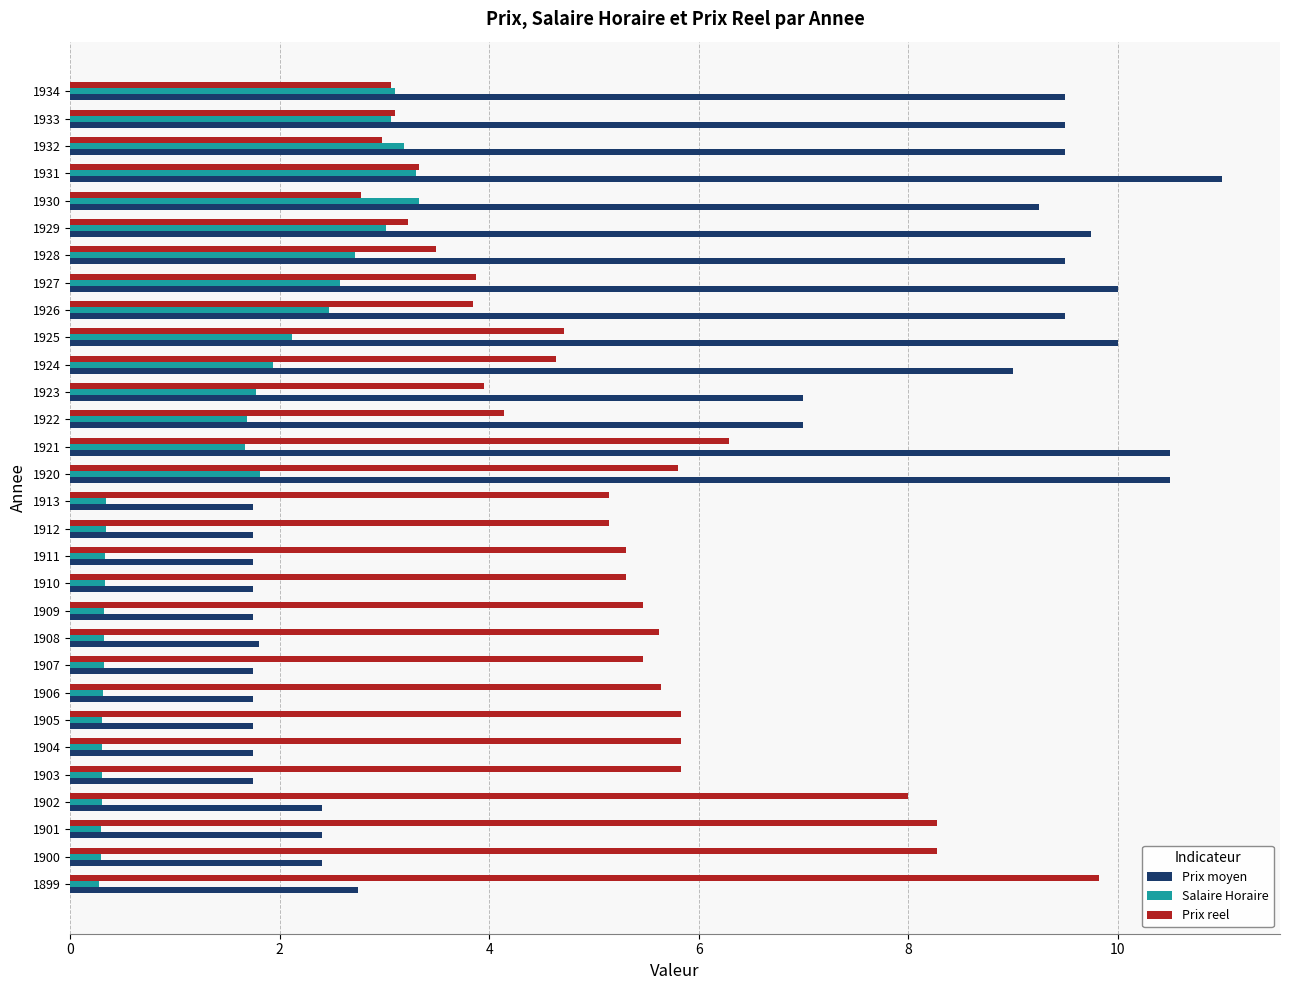

The Prix reel series shows 8.0 at 1902. True or false?

True